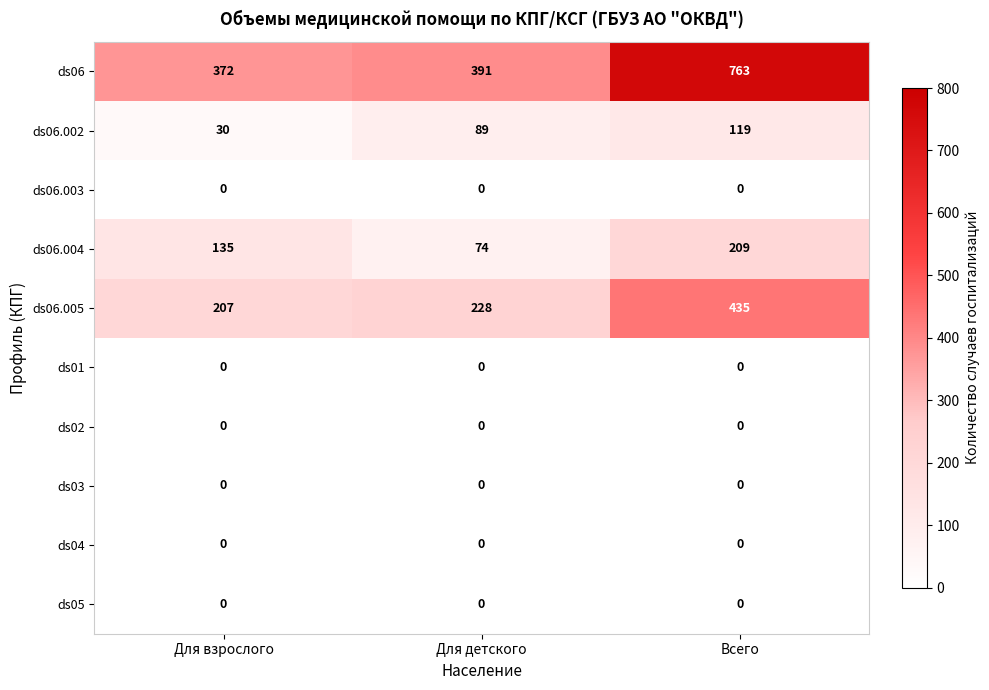

Which series has the largest range (max minus min)?

ds06